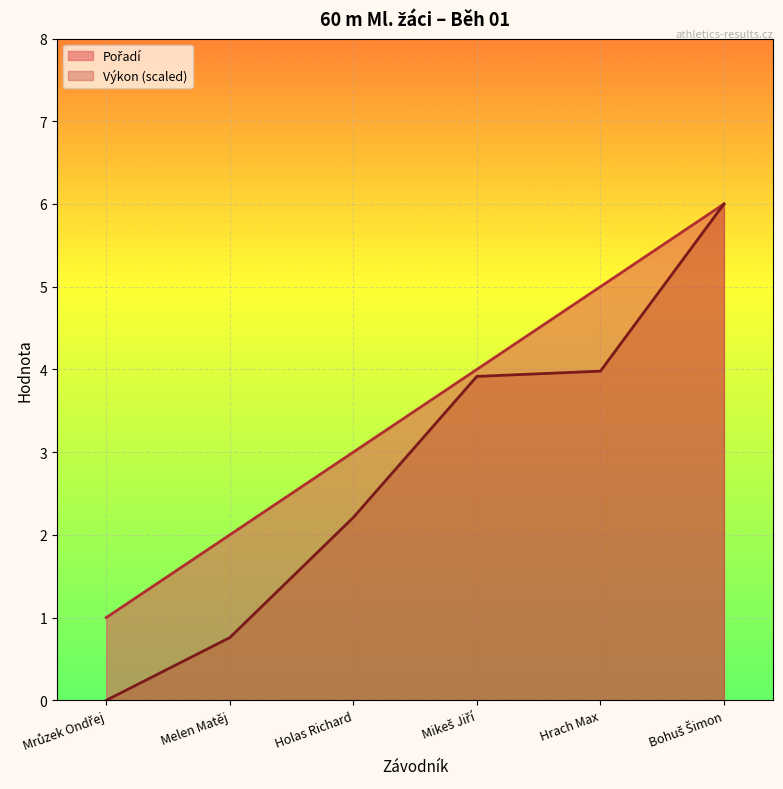

What is the sum of the Pořadí values at Bohuš Šimon and Hrach Max?

11.0